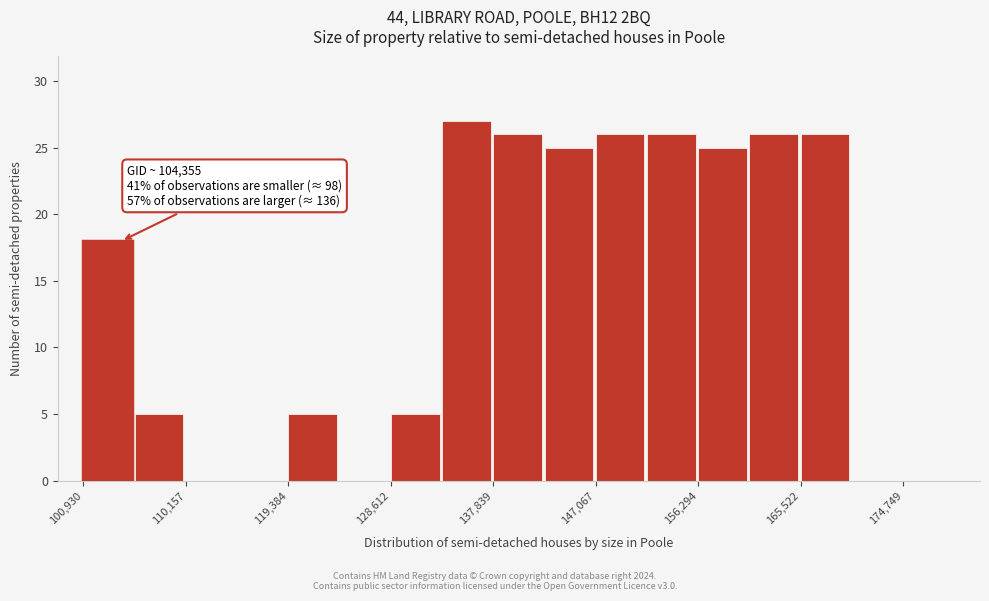

Which range on the x-axis has the tallest bar?

133000 to 138000